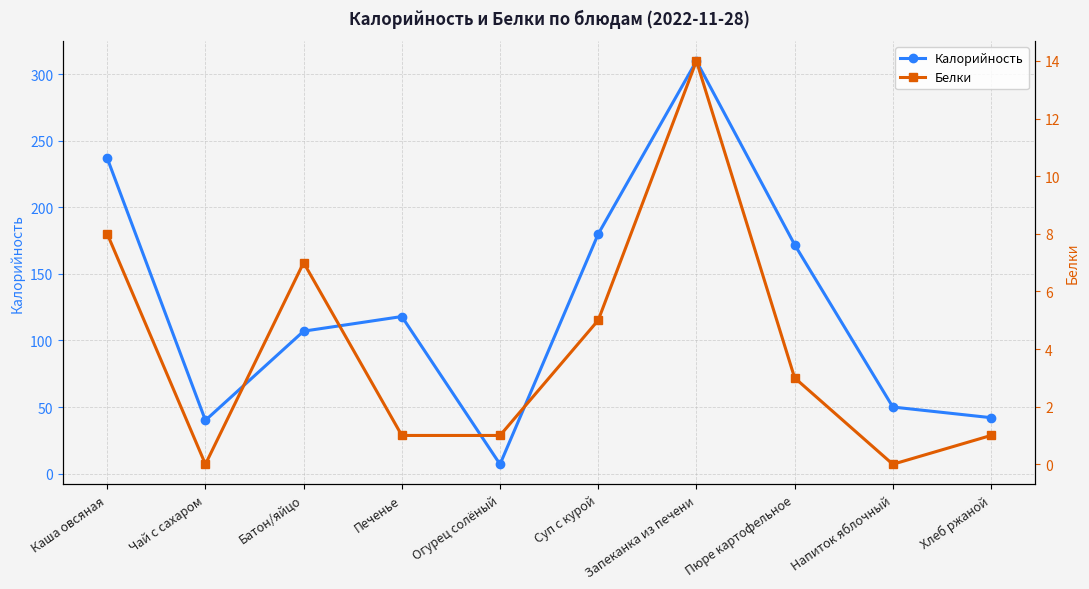

Which series has the largest range (max minus min)?

Калорийность